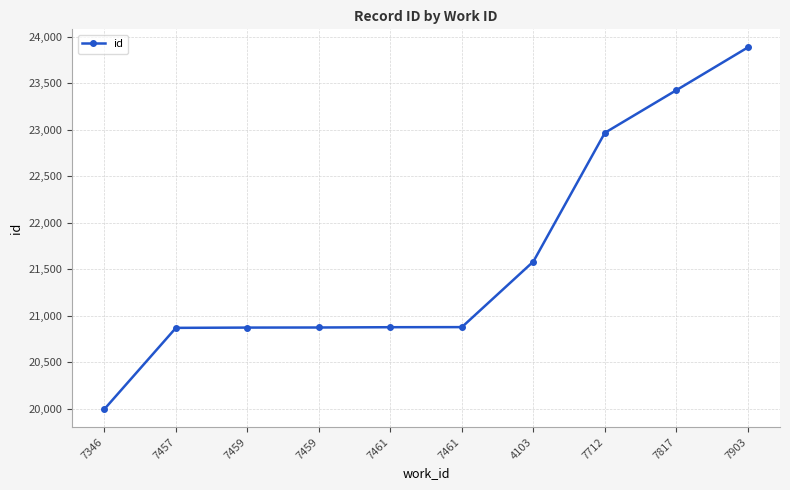

What is the average value?

21624